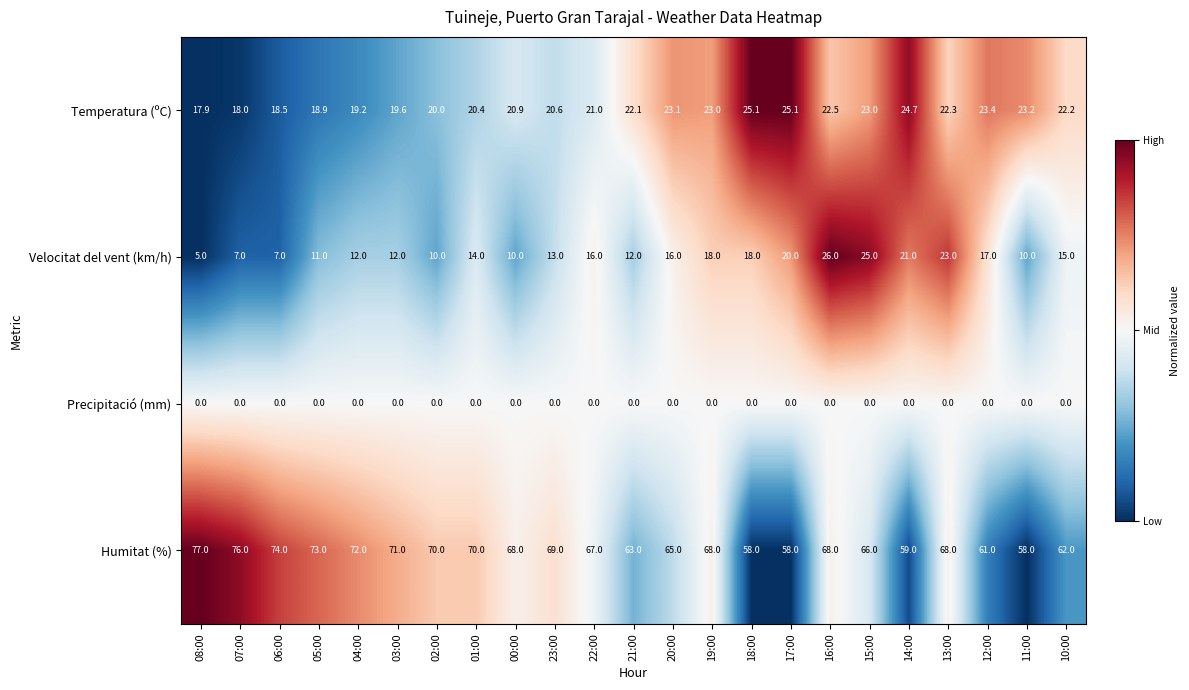

What is the spread (max minus min) of values at 21:00?

63.0